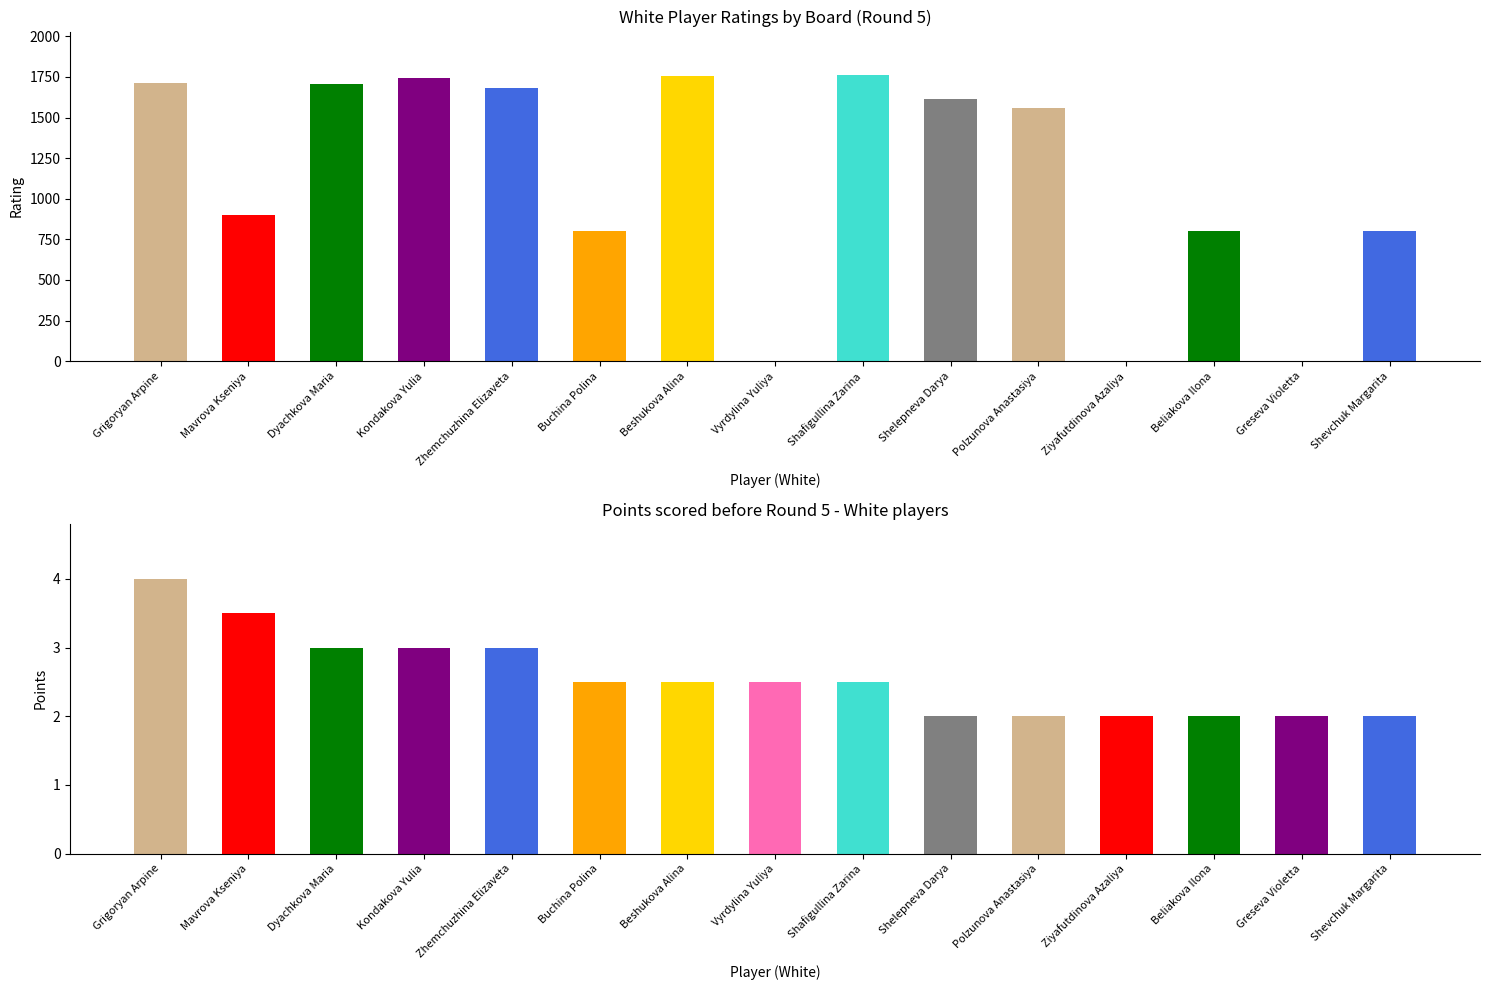

At which label is Board No closest to 8?

Vyrdylina Yuliya